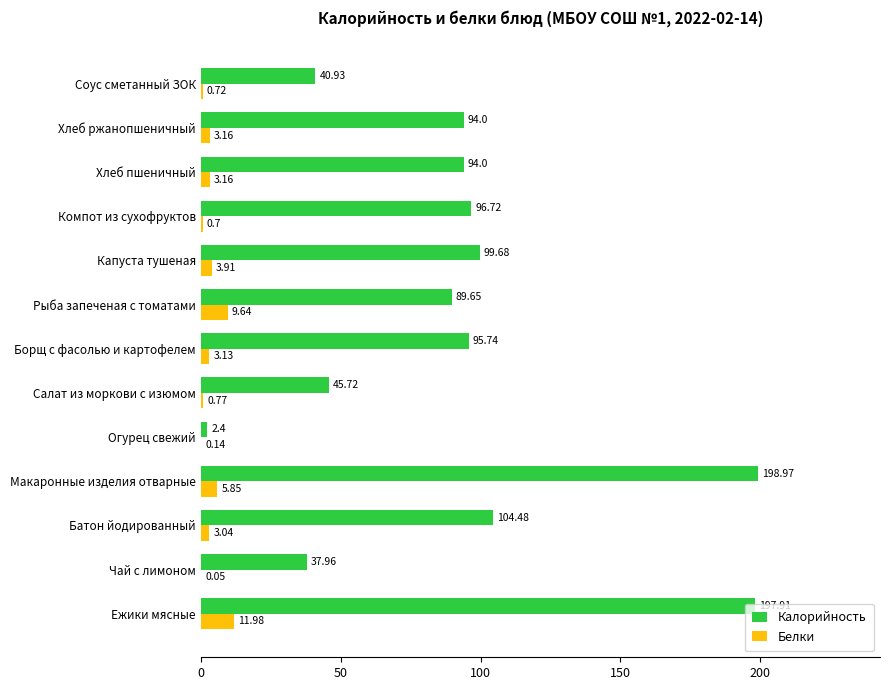

What is the greatest value displayed?

199.0